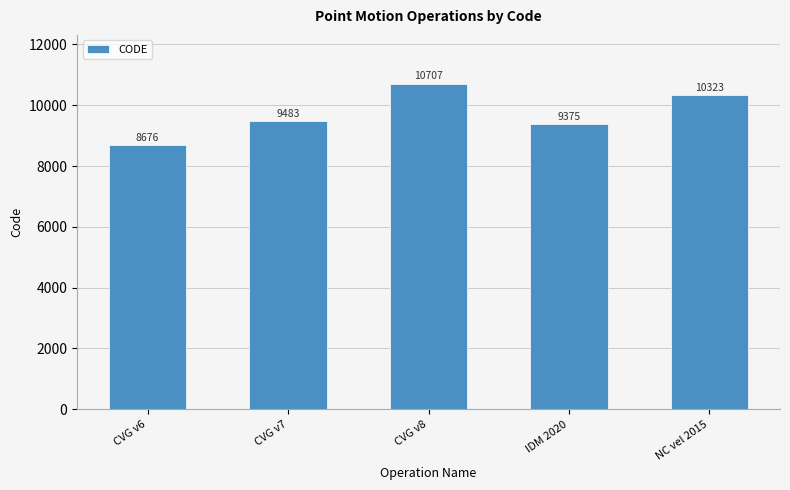

At which label is the value closest to 9691?

CVG v7